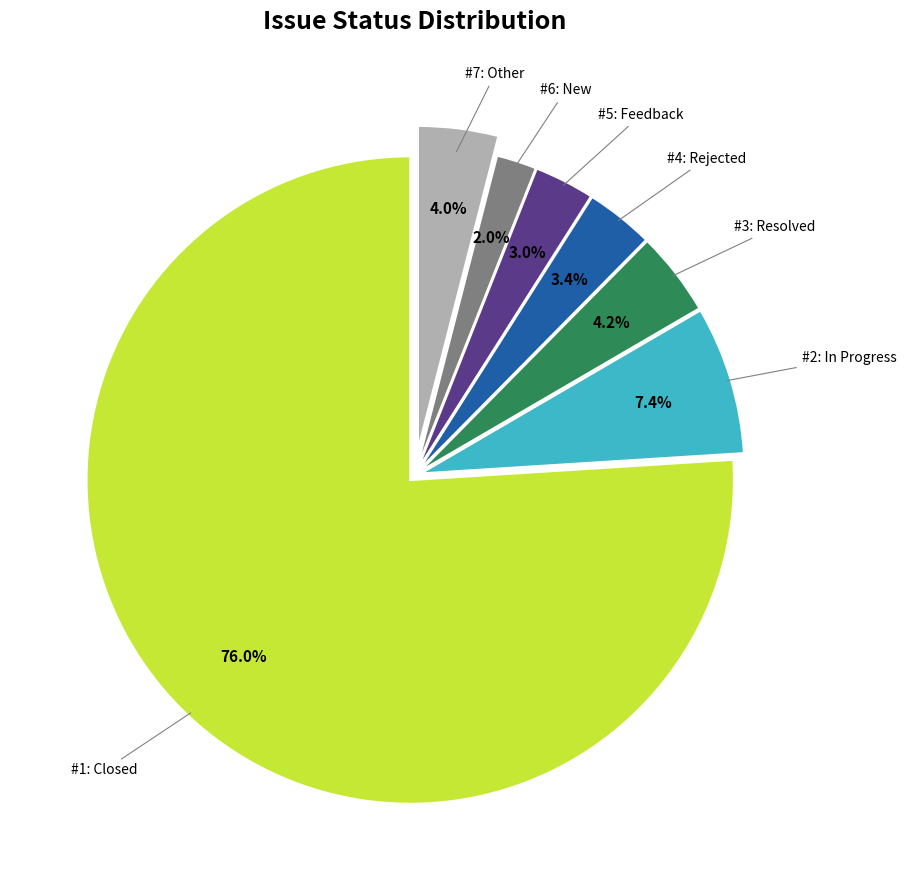

Count the number of slices in the pie.

7